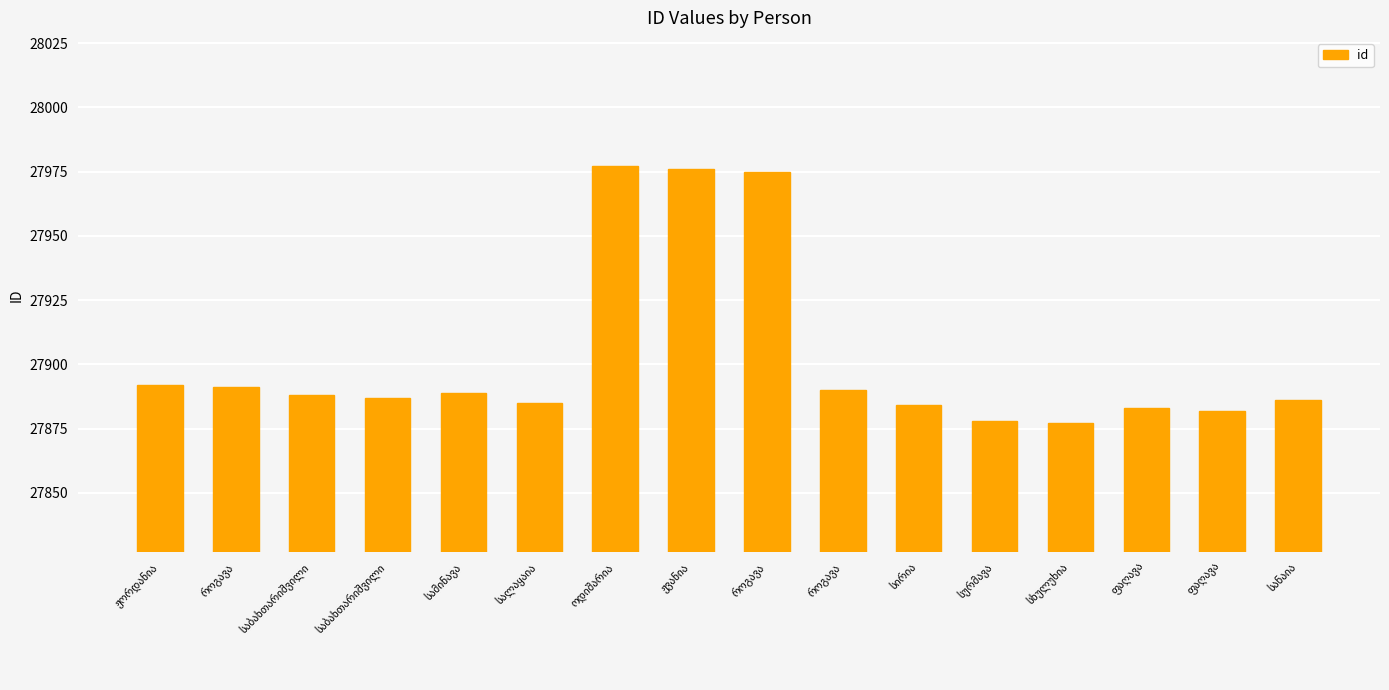

What is the average value?

27902